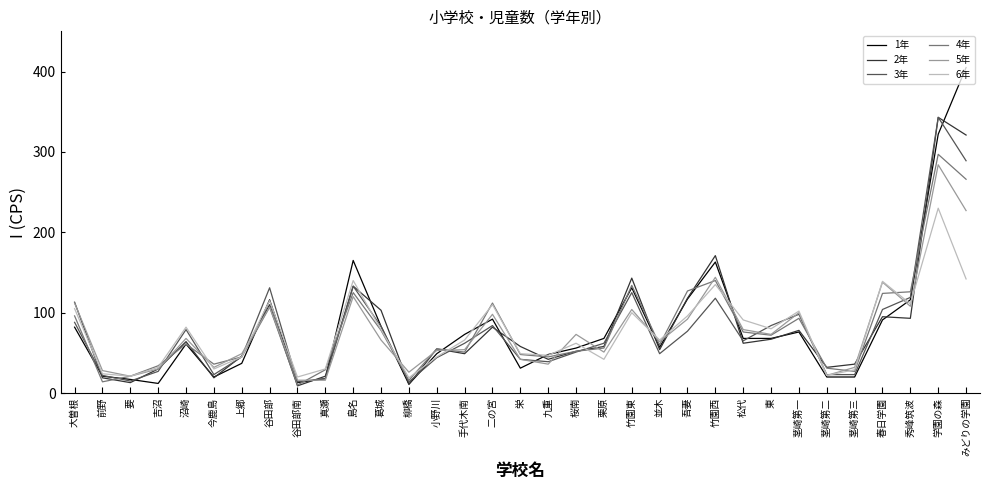

At which category is the sum across all series the highest?

学園の森